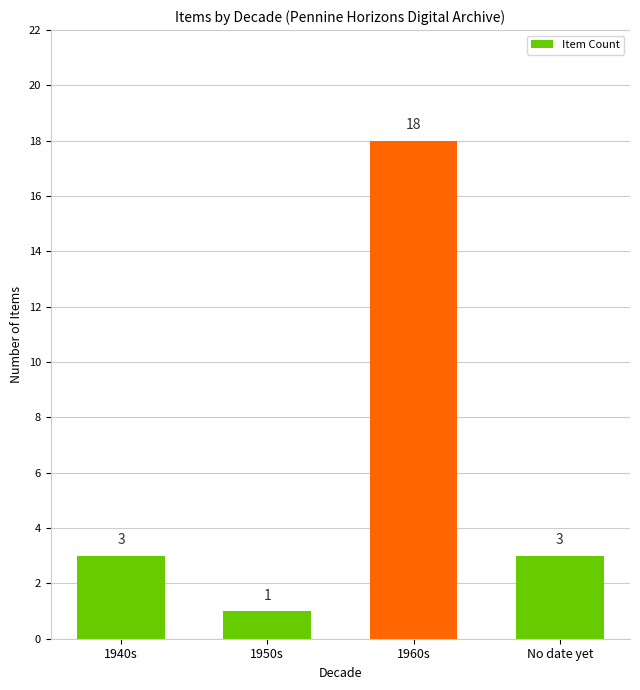

How many series are shown in this chart?

1